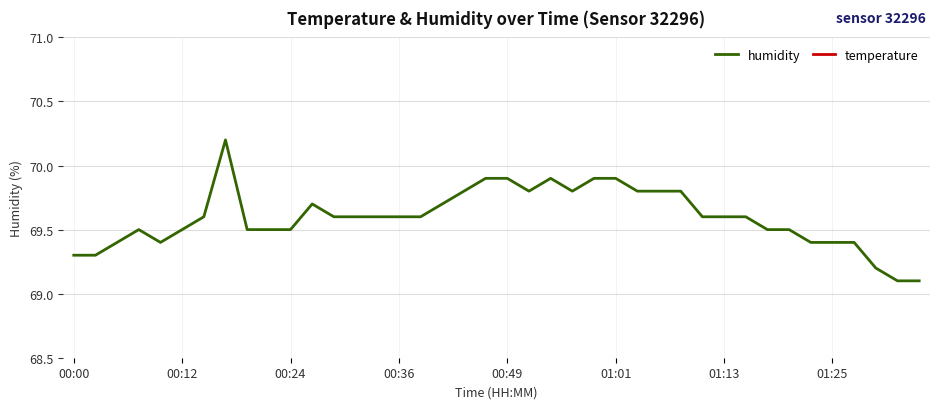

What is the lowest value of the humidity series?

69.1